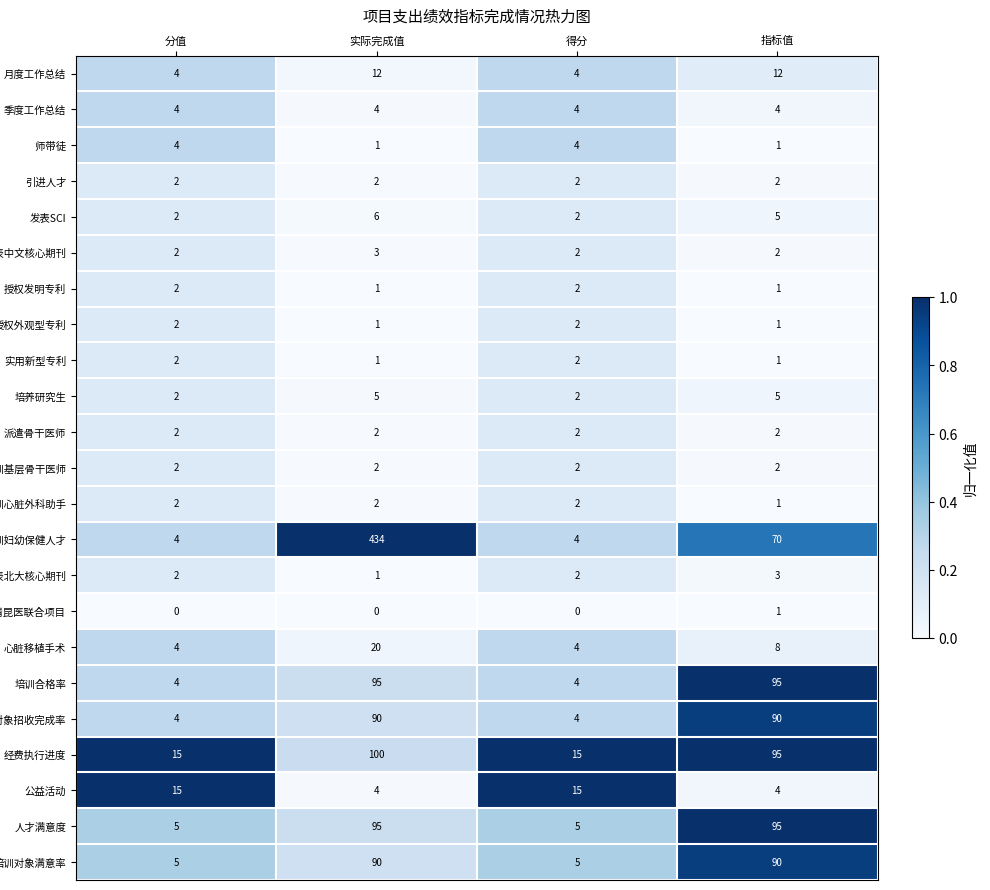

Which series changed the most between 分值 and 实际完成值?

培训妇幼保健人才